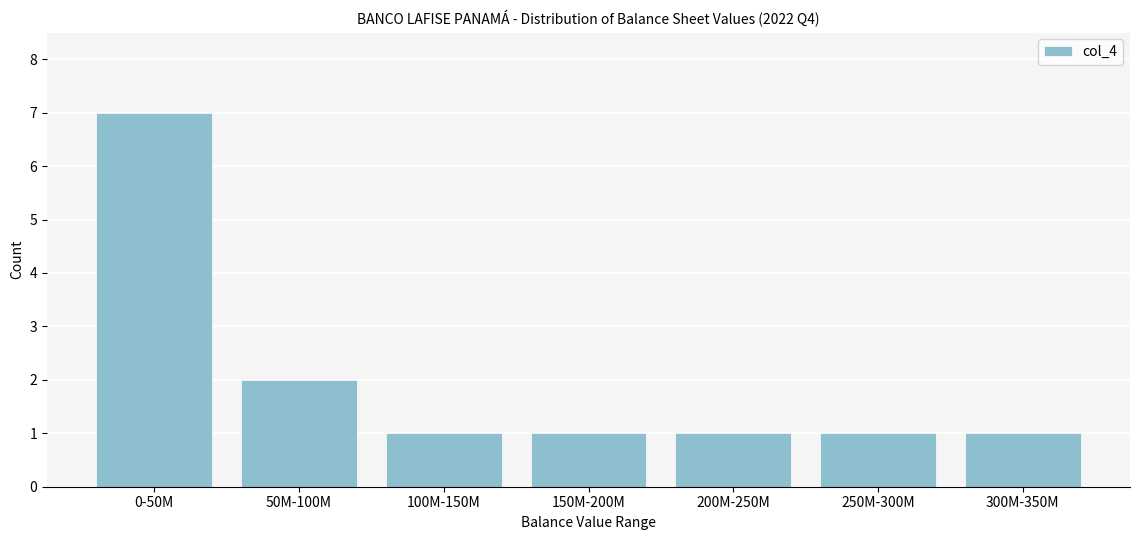

Reading left to right, what are all the values shown in this chart?

7	2	1	1	1	1	1